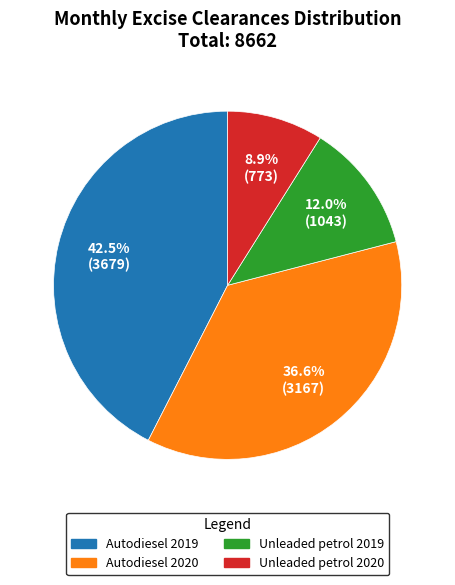

Is there any slice that represents more than half of the pie?

No